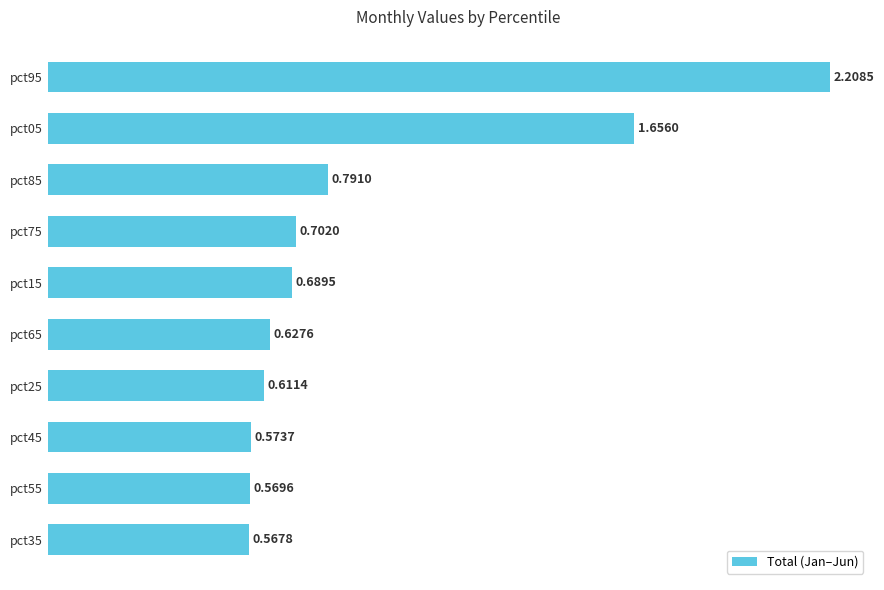

Between pct05 and pct95, which is larger?

pct95